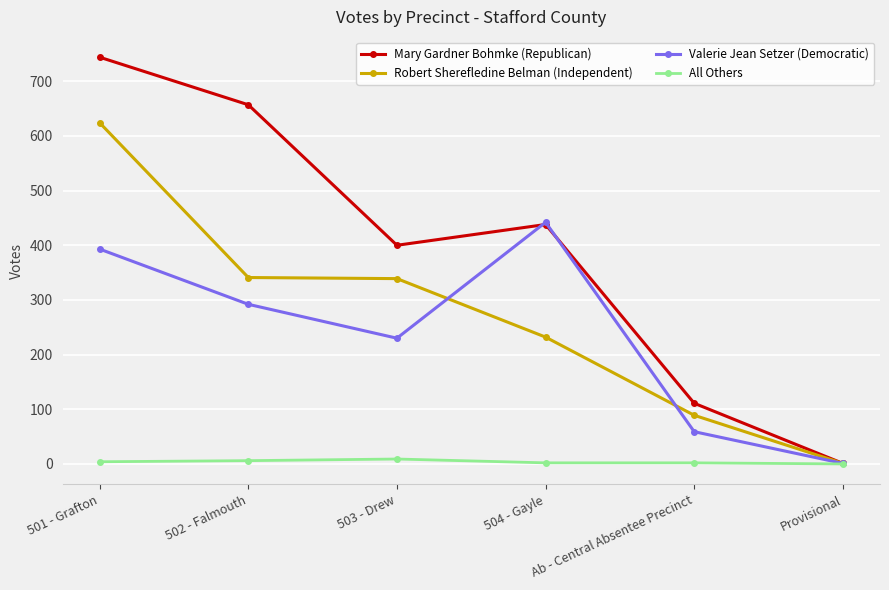

What is the sum of the Mary Gardner Bohmke (Republican) values at 504 - Gayle and 503 - Drew?

838